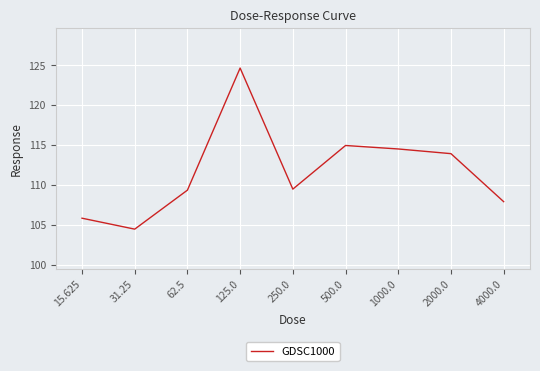

What position from the left is 15.625?

1